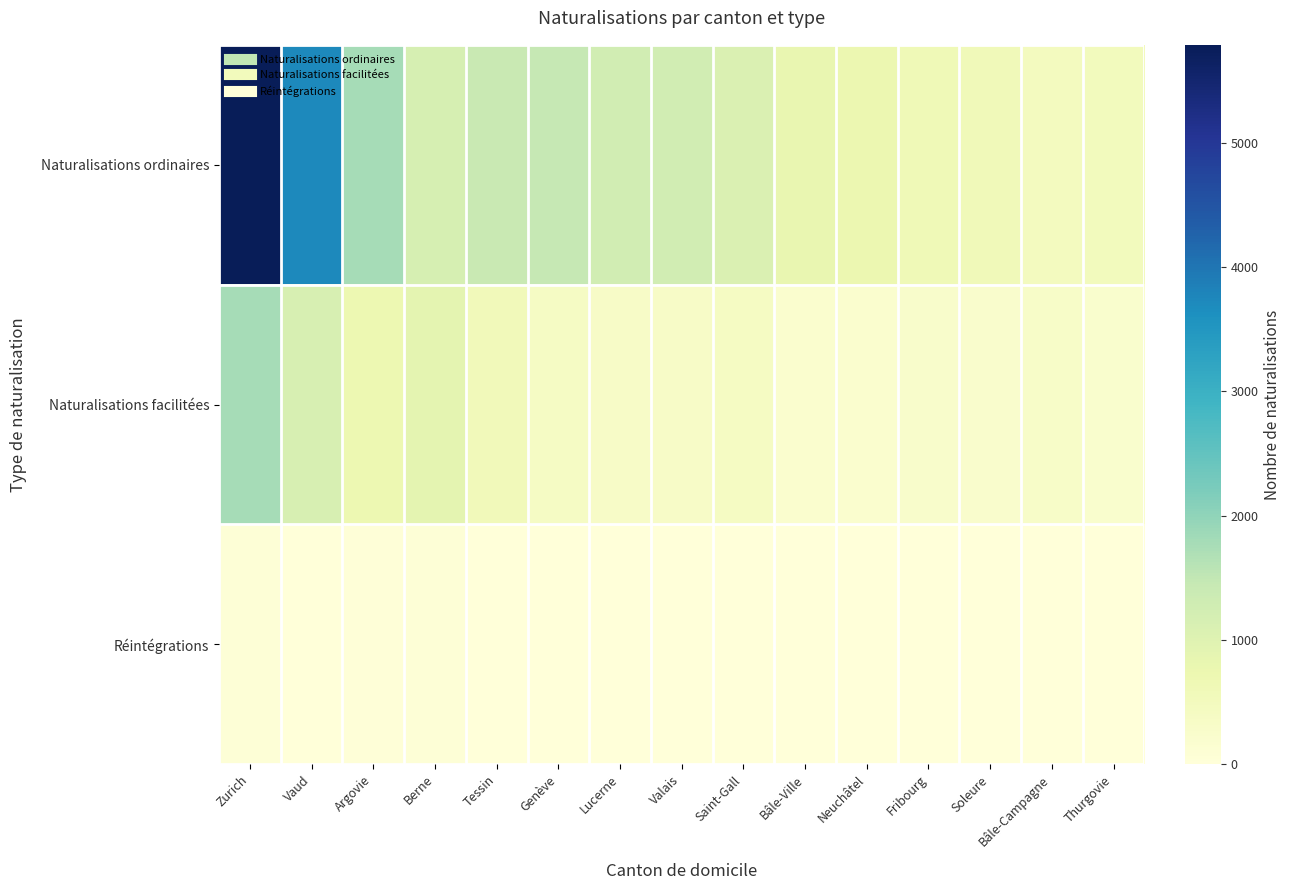

What is the difference between the highest and lowest values at Berne?

1124